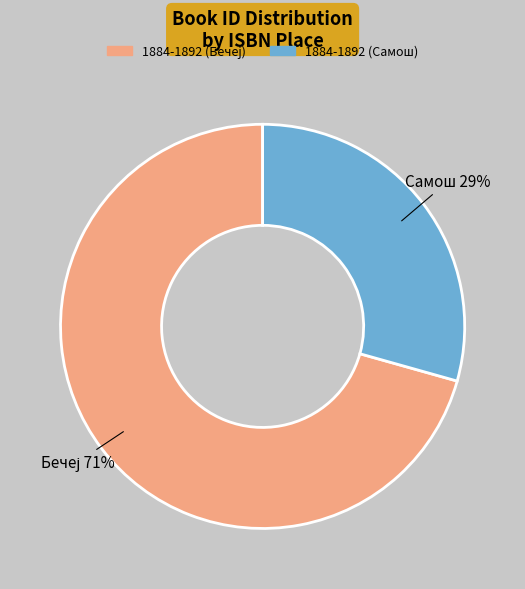

True or false: 1884-1892 (Самош) accounts for 29% of the total.

True